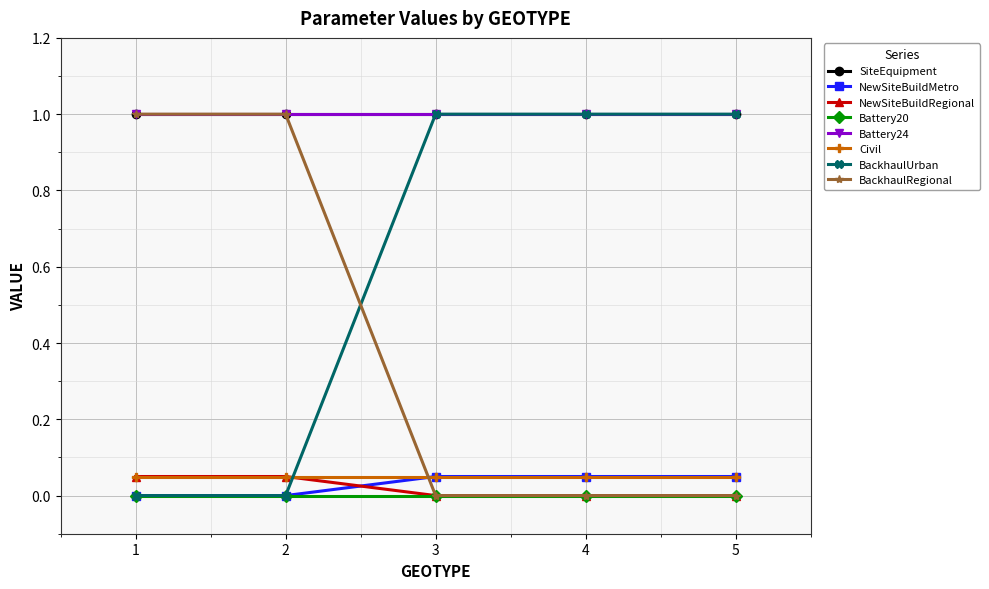

Is this an area chart (filled region under the line)?

No